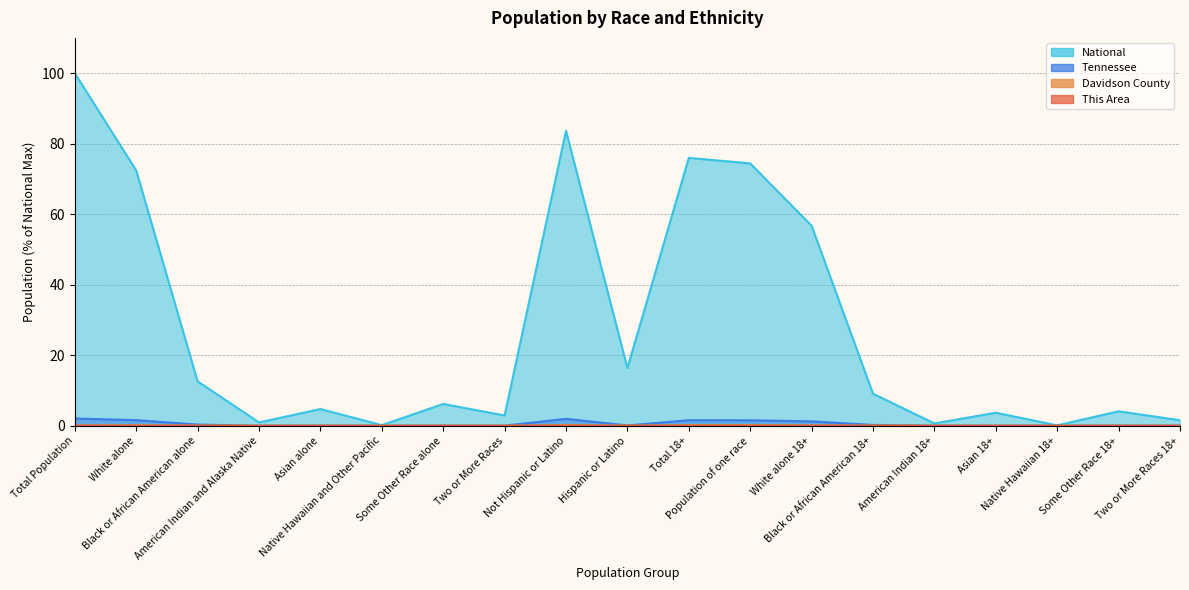

In This Area, how many points are lower than both neighbors (excluding endpoints)?

7